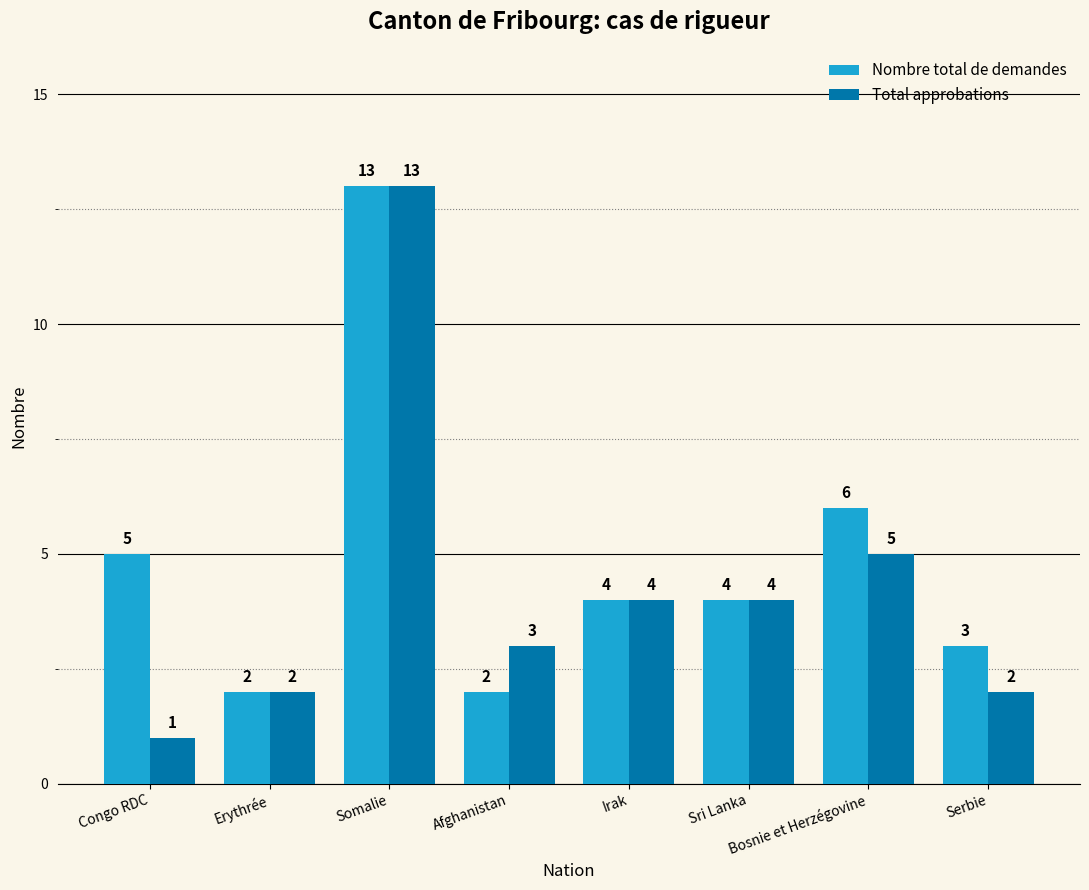

How many categories are shown in the chart?

8